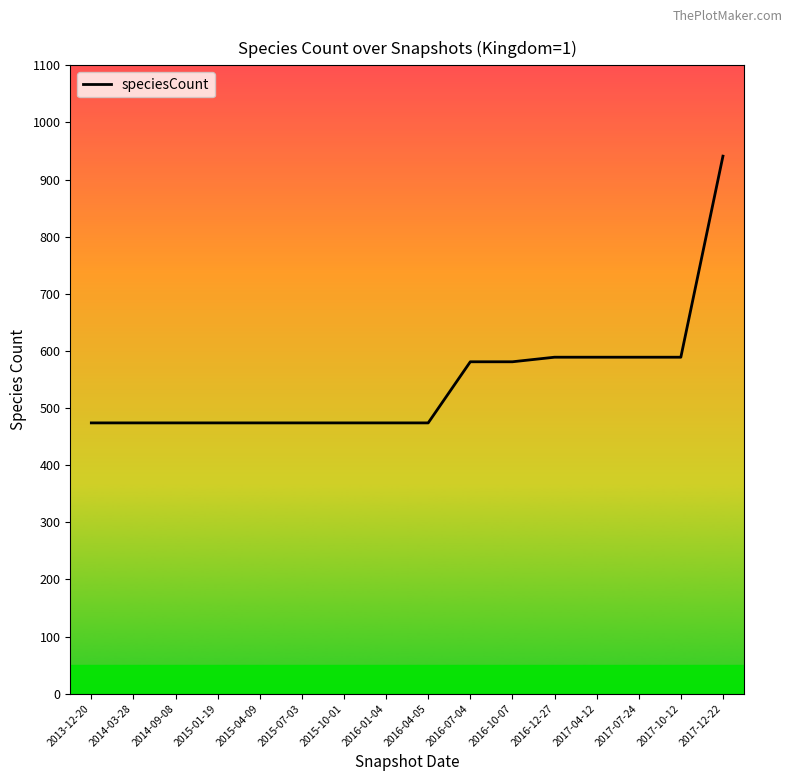

What is the difference between the values at 2016-10-07 and 2015-04-09?

107